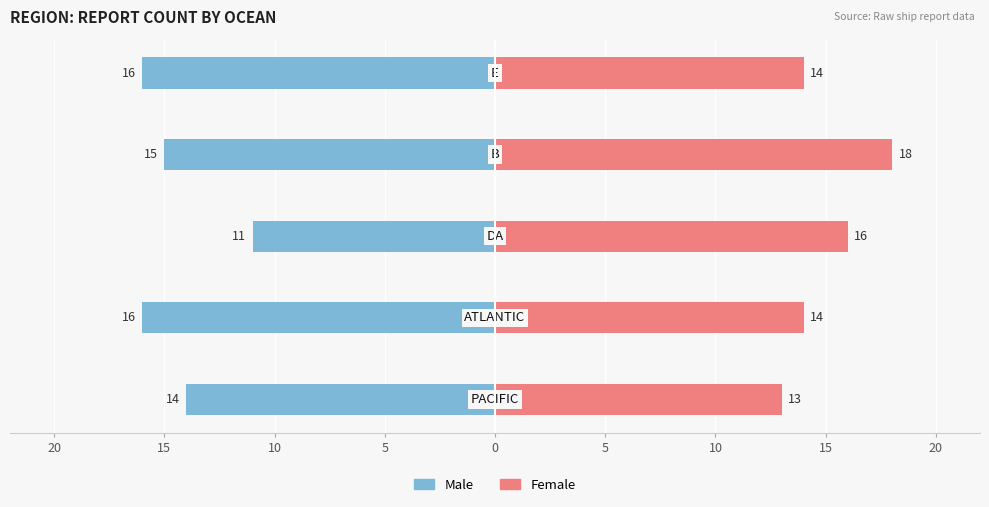

What is the average value of the Female series?

15